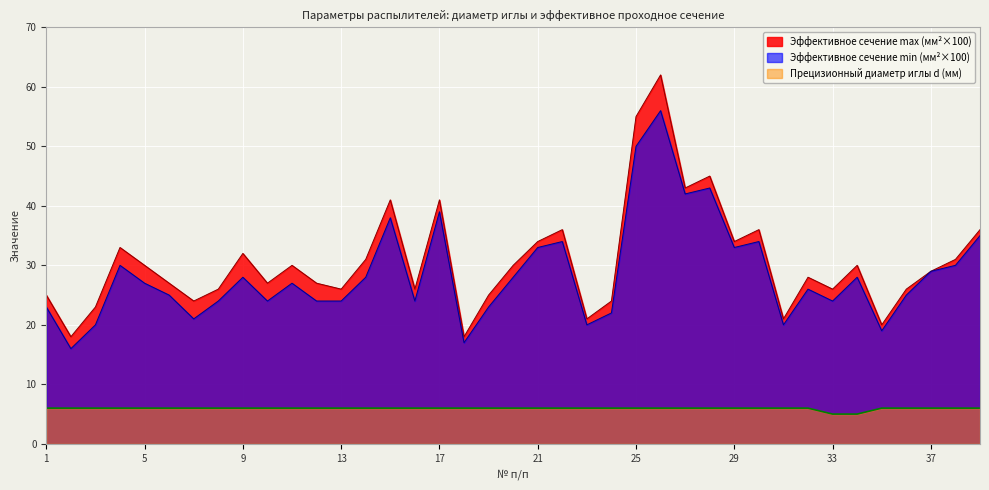

Rank the series by their maximum value, from lowest to highest.

Прецизионный диаметр иглы d (мм), Эффективное сечение min (мм²×100), Эффективное сечение max (мм²×100)